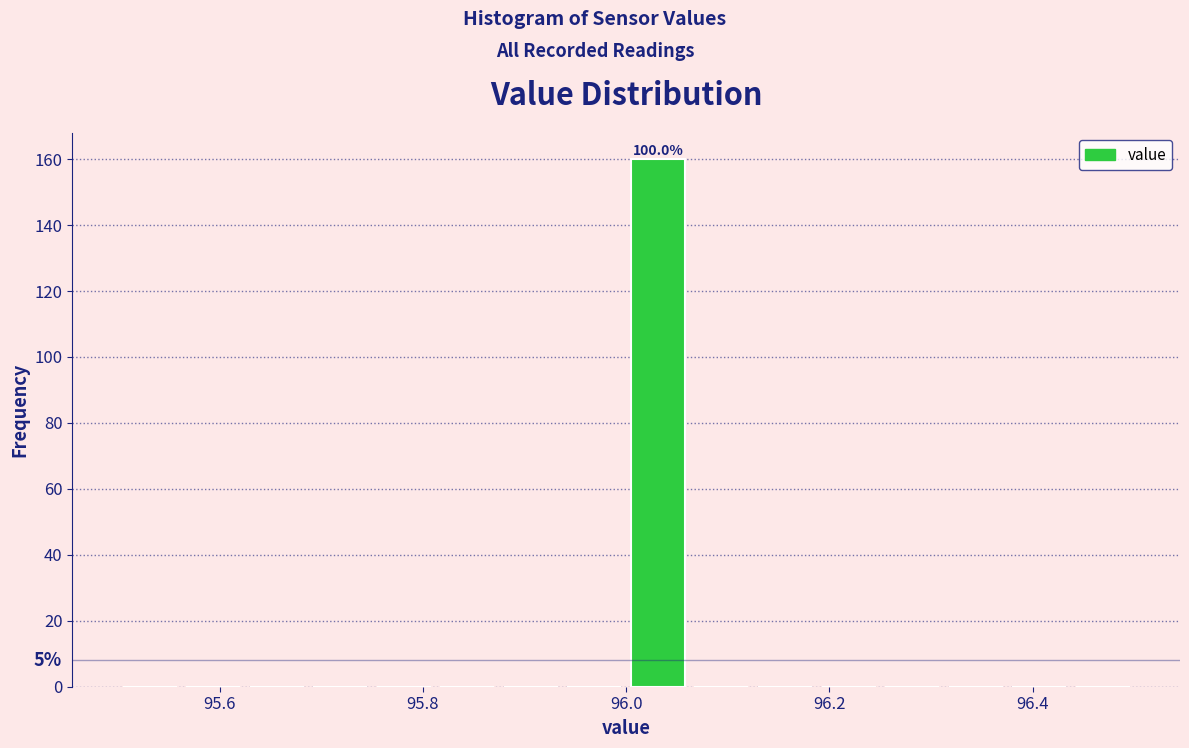

Around what value on the x-axis is the tallest bar? Give the approximate position of its centre, as read against the axis.

96.04